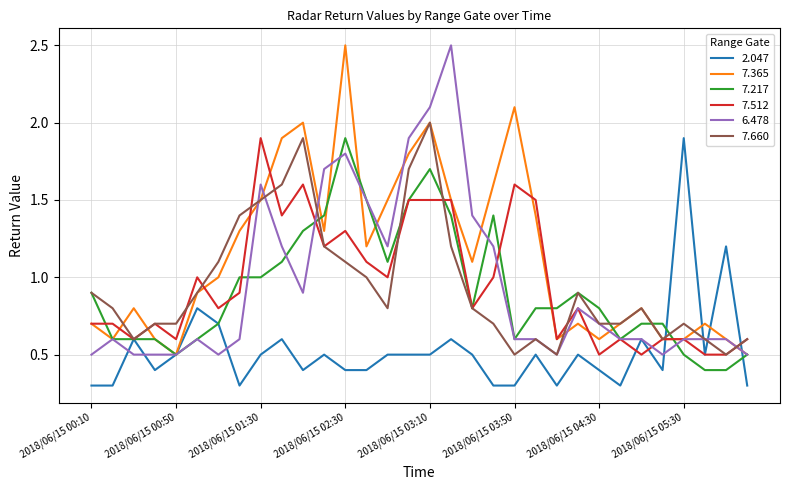

What is the maximum value shown in the chart?

2.5